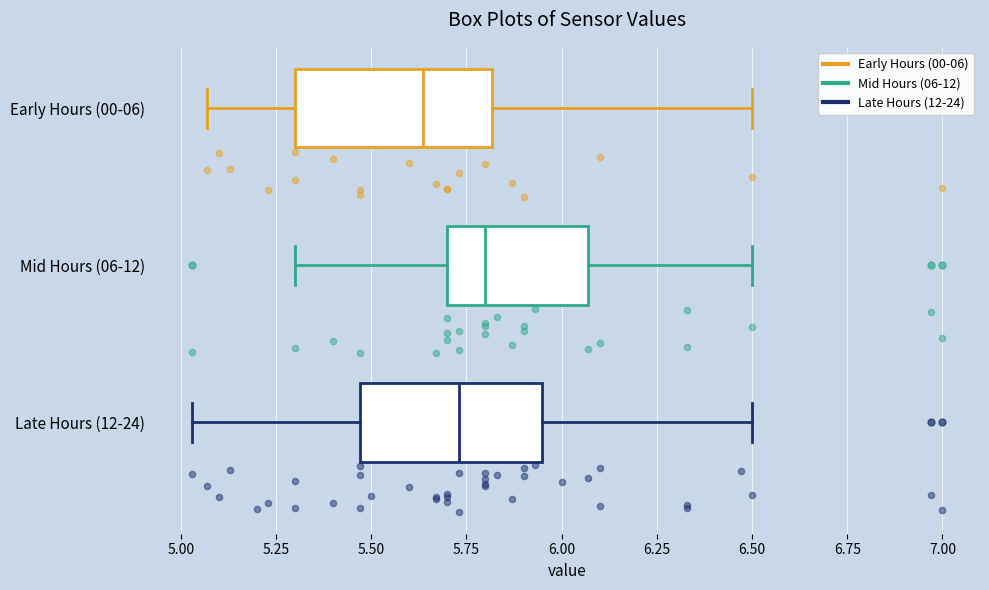

Which box's median line is the furthest to the left?

Early Hours (00-06)